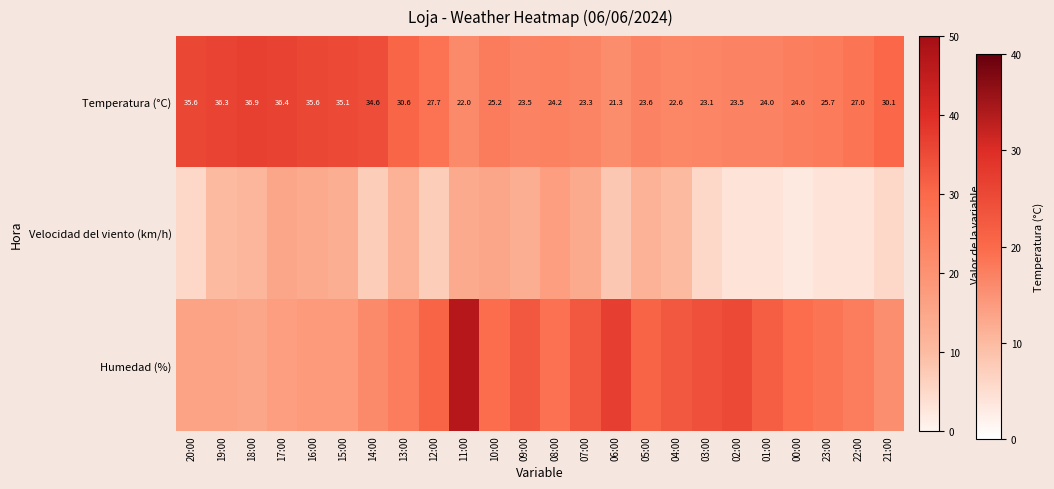

What is the total value across all series at 01:00?

59.0